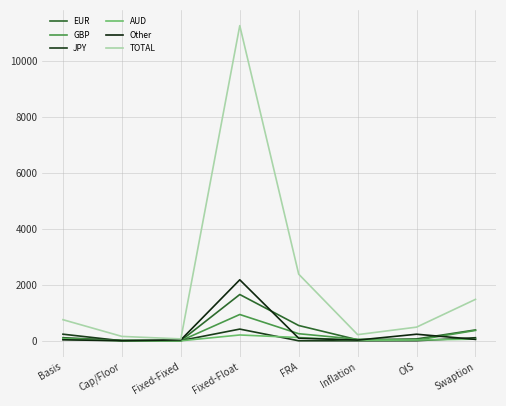

Which series has the largest range (max minus min)?

TOTAL